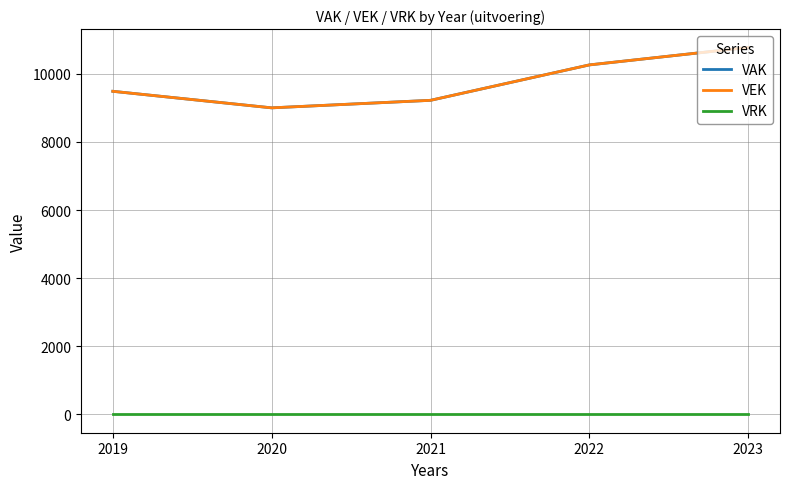

At which category does the chart reach its minimum across all series?

2019